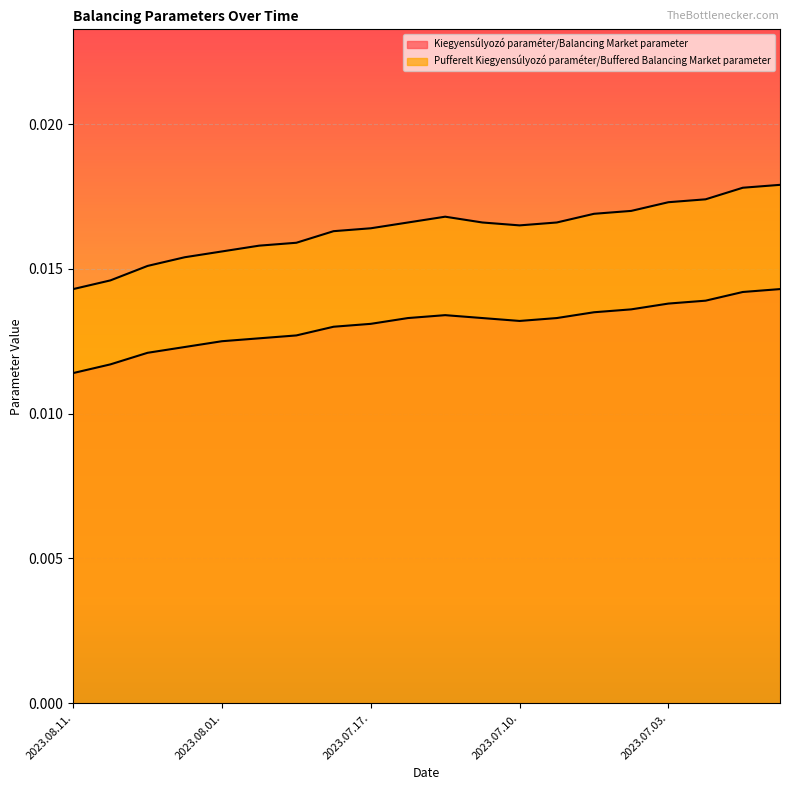

True or false: Pufferelt Kiegyensúlyozó paraméter/Buffered Balancing Market parameter and Kiegyensúlyozó paraméter/Balancing Market parameter intersect in this chart.

False